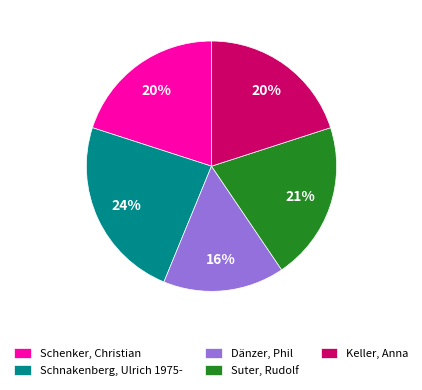

To the nearest percent, what is the difference between the Schnakenberg, Ulrich 1975- and Keller, Anna slice percentages?

4%